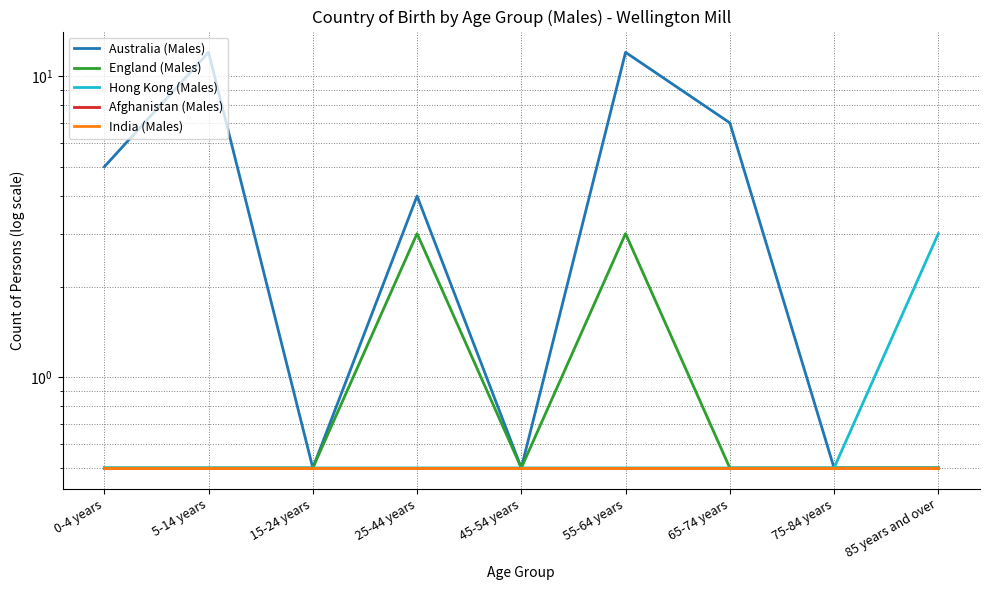

At 65-74 years, list the series in order from smallest to largest.

England (Males), Hong Kong (Males), Afghanistan (Males), India (Males), Australia (Males)